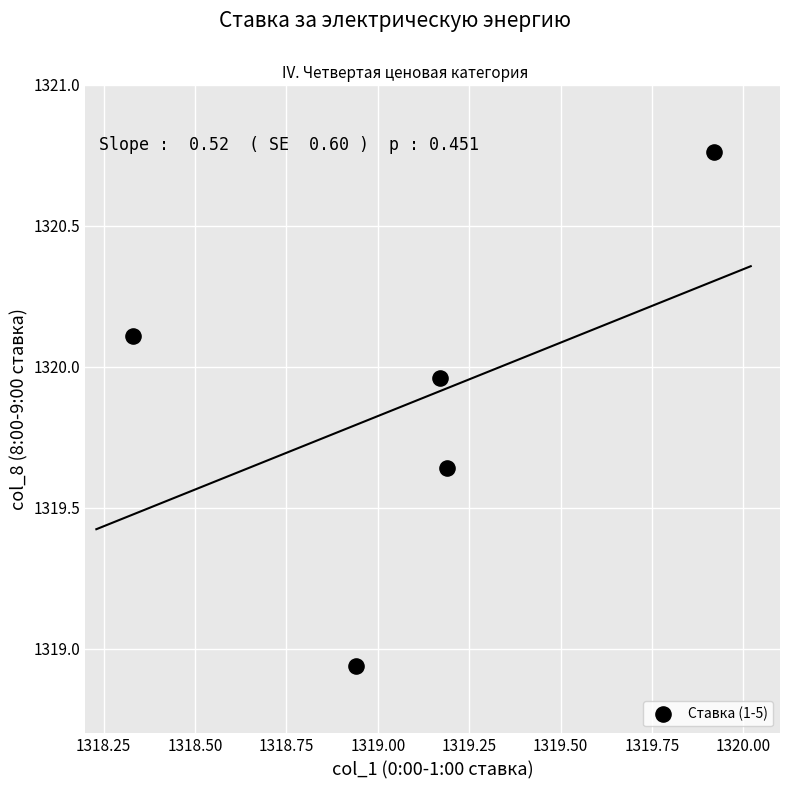

What is the range of X values (max minus min)?

1.6